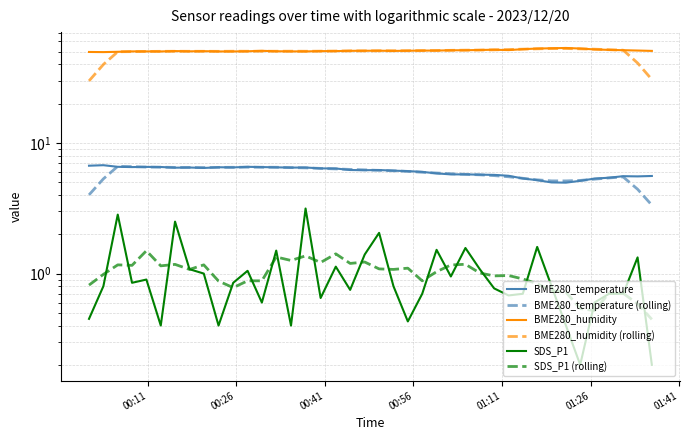

How many lines are shown in the chart?

6